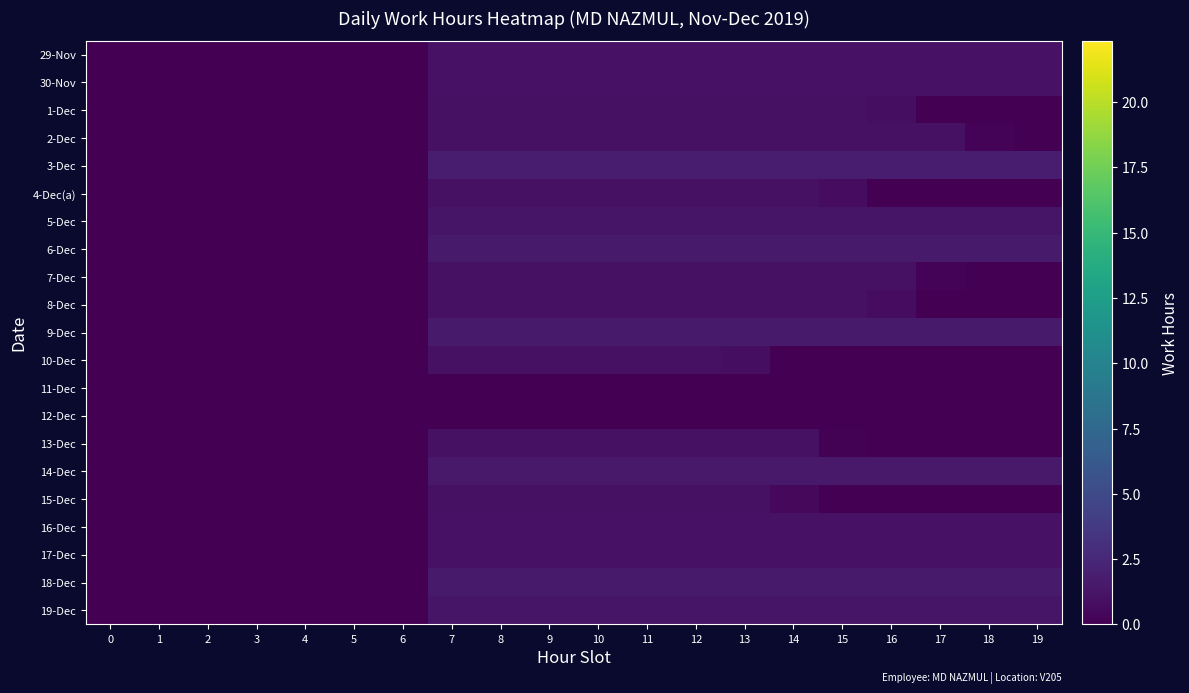

Count the number of categories in the chart.

20